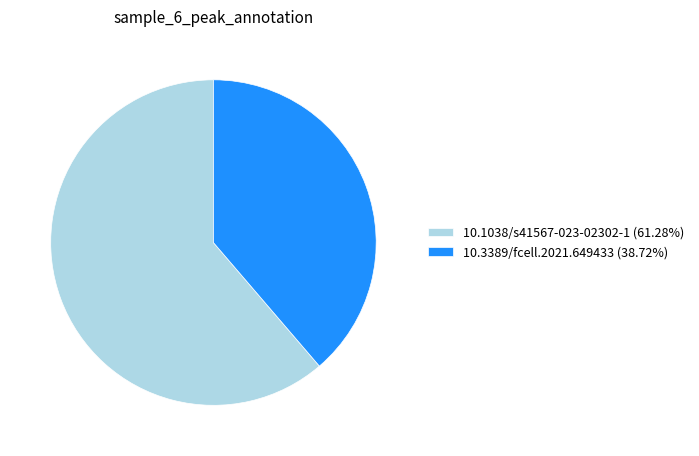

Combined, do 10.3389/fcell.2021.649433 (38.72%) and 10.1038/s41567-023-02302-1 (61.28%) account for over 50%?

Yes